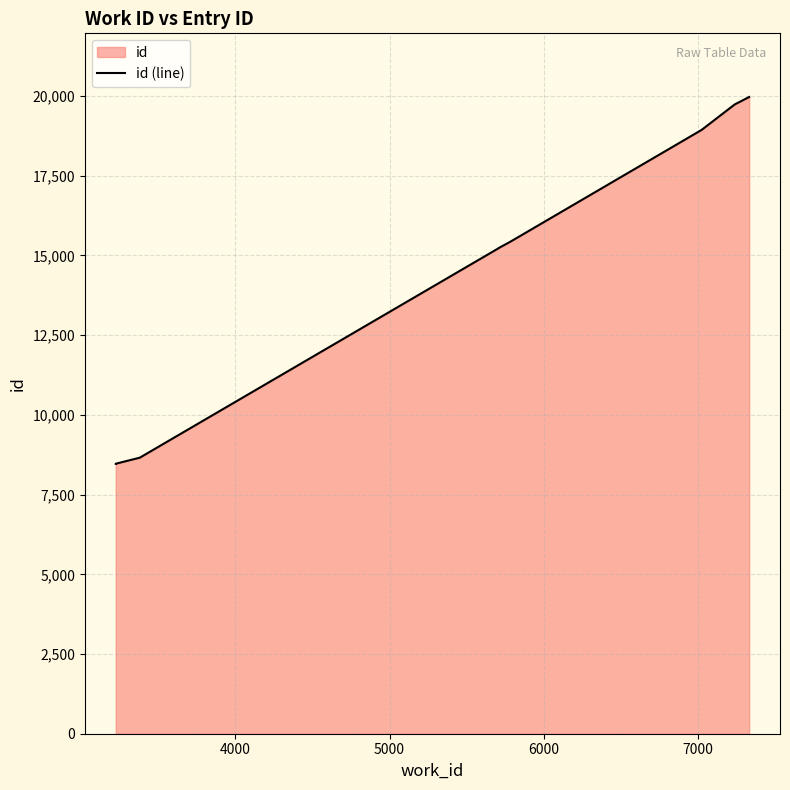

Count the number of categories in the chart.

10